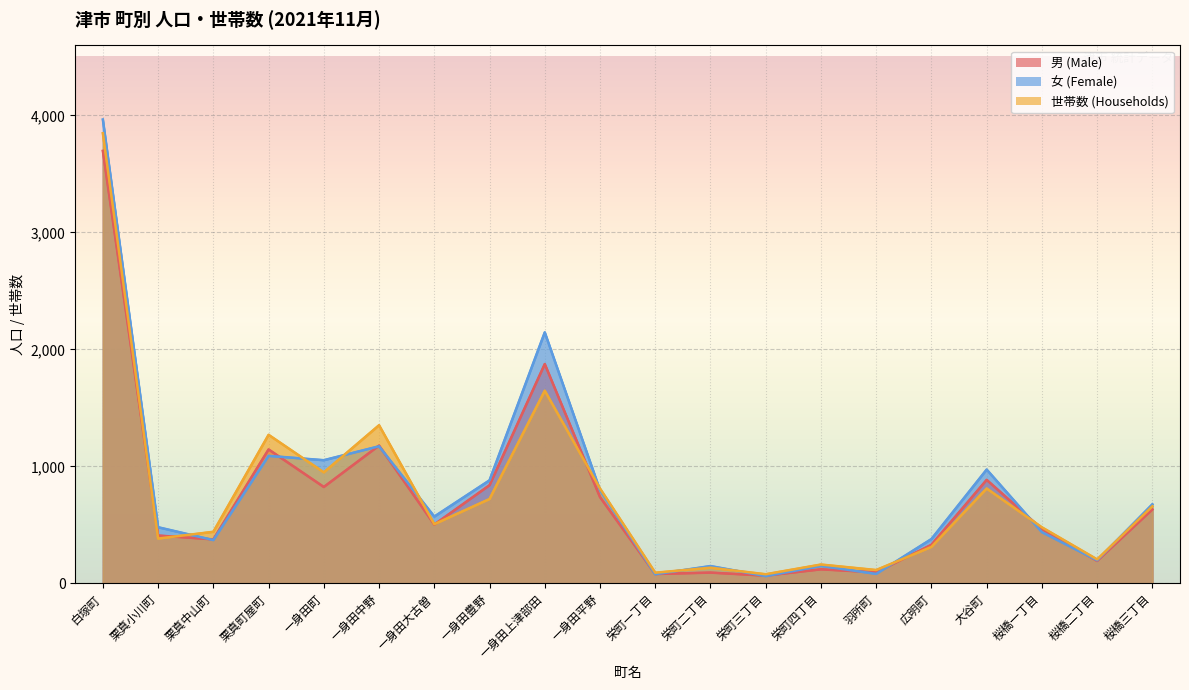

Which series ends up on top after the final intersection of 女 (Female) and 世帯数 (Households)?

女 (Female)